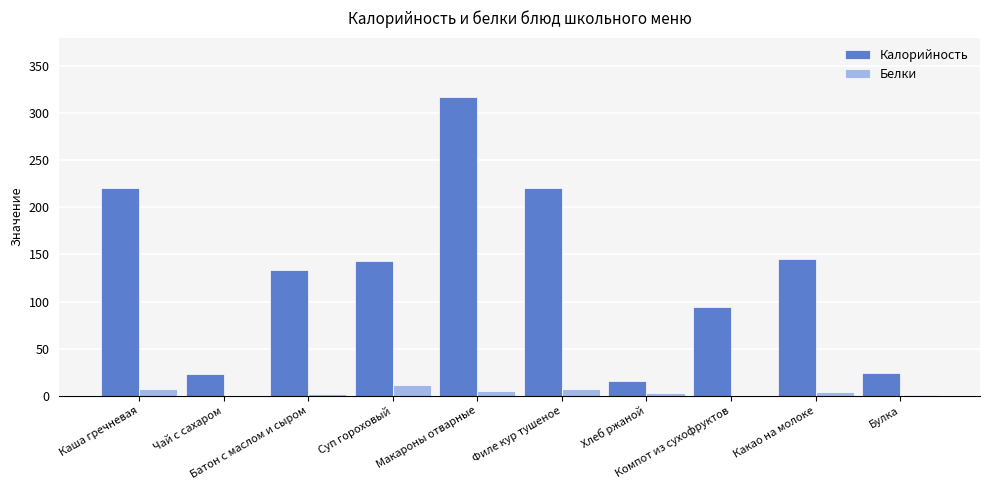

Which series has the largest total across all categories?

Калорийность